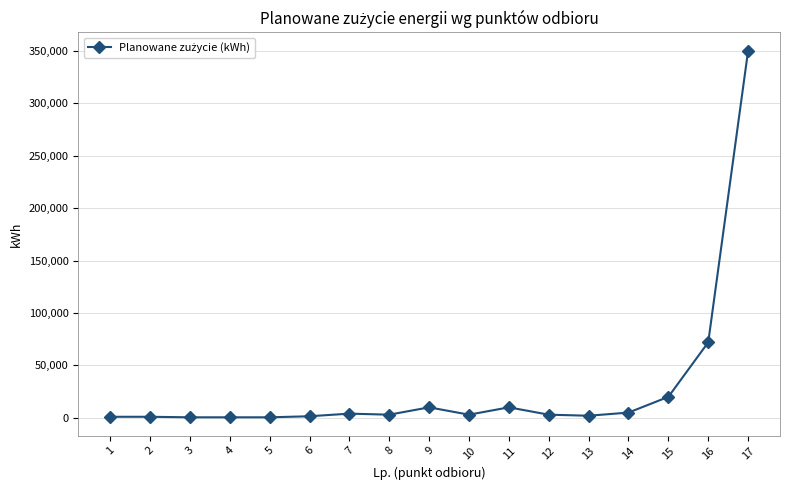

What is the change in value from 2 to 10?

+2000